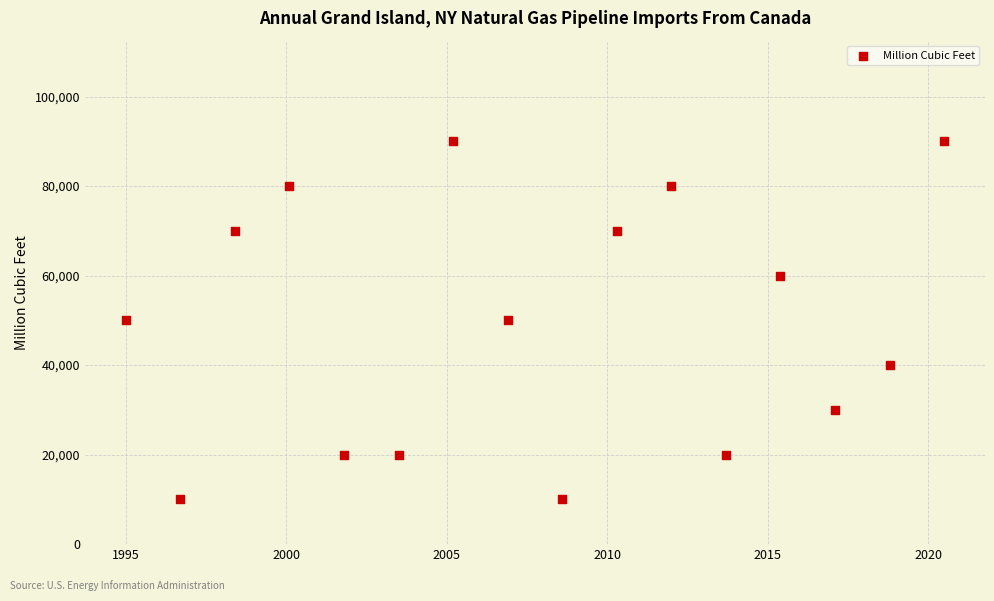

What is the range of Y values (max minus min)?

80000